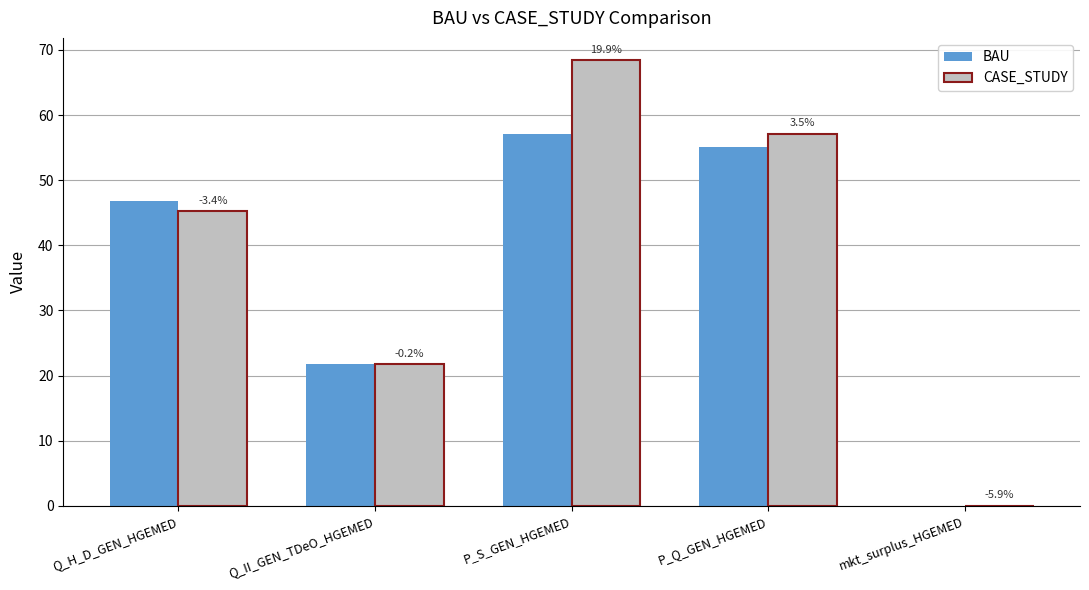

Reading left to right, what are all the values shown in this chart?

BAU: 46.8	21.8	57.1	55.2	0.0
CASE_STUDY: 45.2	21.7	68.4	57.1	0.0